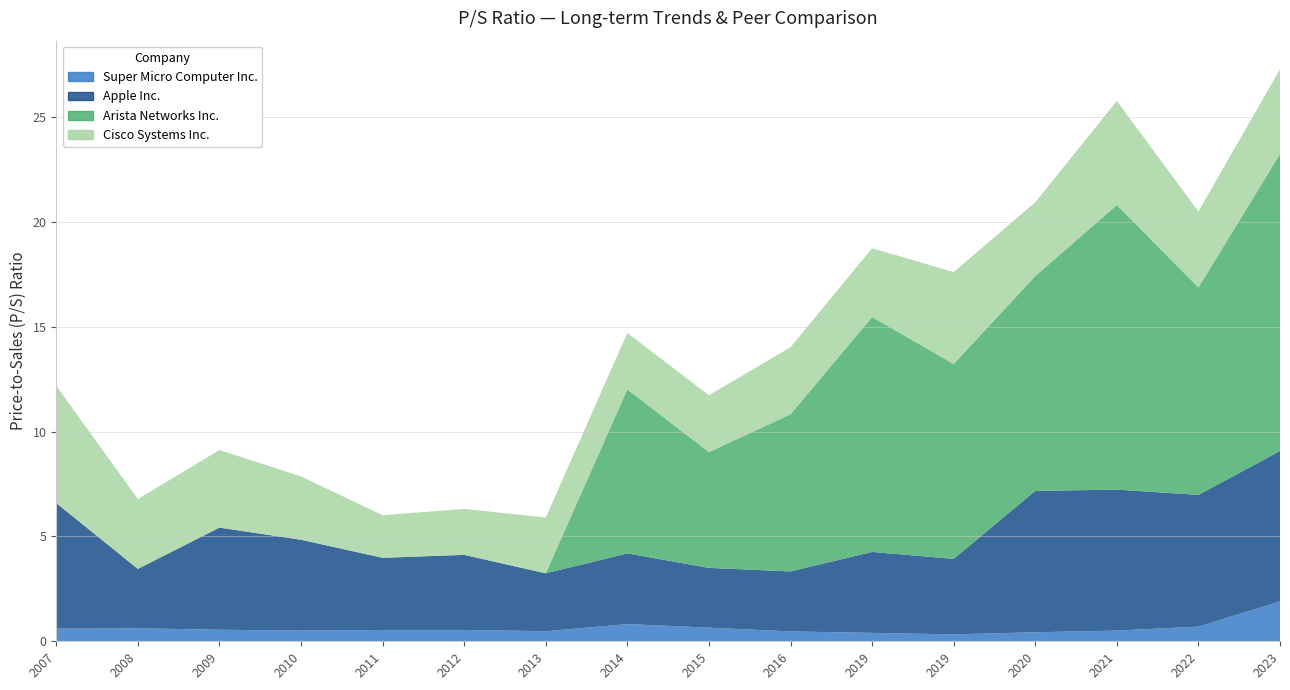

Reading left to right, extract all data points from this chart.

Super Micro Computer Inc.: 0.6	0.6	0.6	0.5	0.5	0.5	0.5	0.8	0.7	0.5	0.4	0.3	0.4	0.5	0.7	1.9
Apple Inc.: 6.0	2.8	4.9	4.3	3.4	3.6	2.8	3.4	2.9	2.9	3.9	3.6	6.7	6.7	6.3	7.2
Arista Networks Inc.: 0.0	0.0	0.0	0.0	0.0	0.0	0.0	7.8	5.5	7.5	11.2	9.3	10.2	13.6	9.9	14.2
Cisco Systems Inc.: 5.6	3.3	3.7	3.0	2.0	2.2	2.7	2.7	2.7	3.2	3.3	4.4	3.5	5.0	3.6	4.0